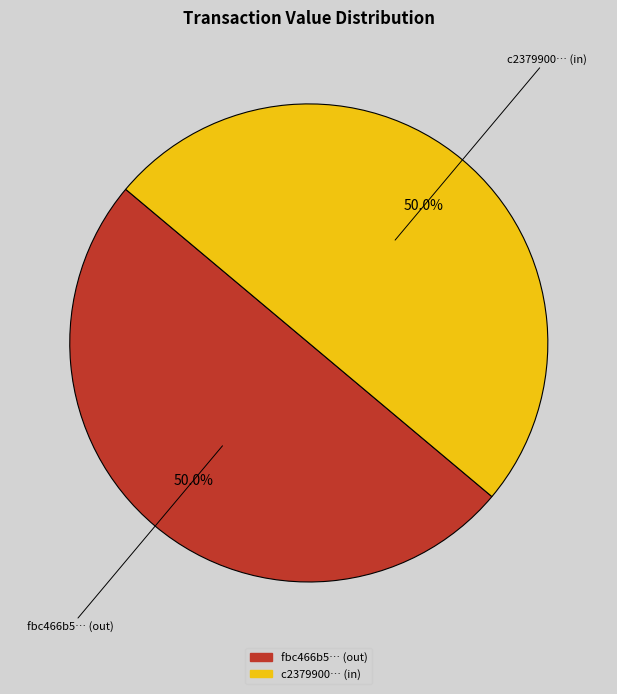

Is the sum of c2379900… (in) and fbc466b5… (out) greater than half?

Yes